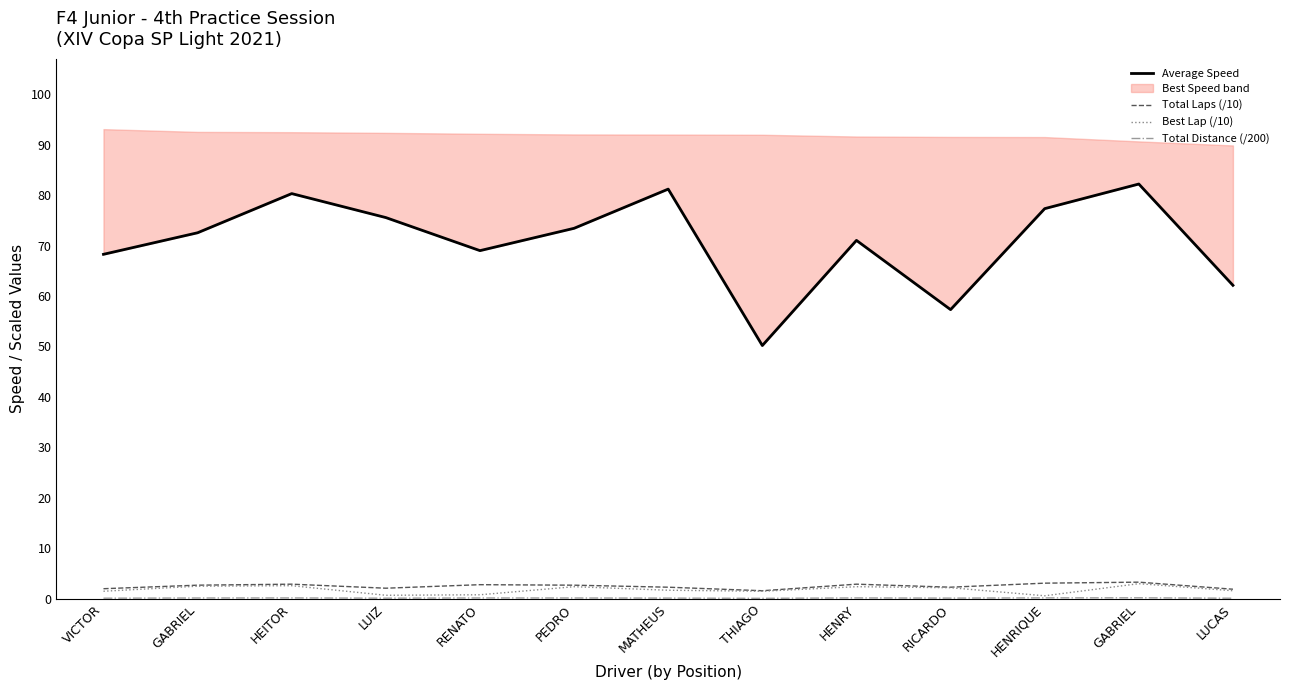

At how many categories does at least one series exceed 20?

13